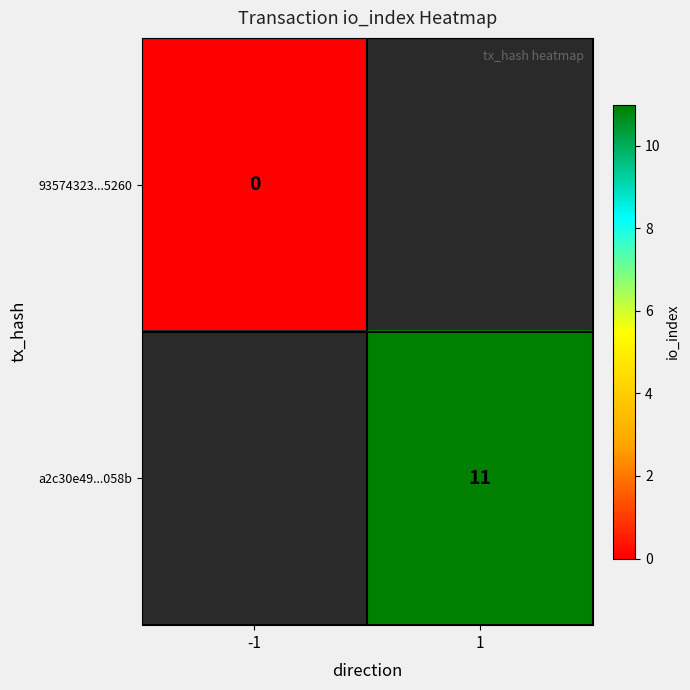

Which has a higher value, -1 or 1?

1